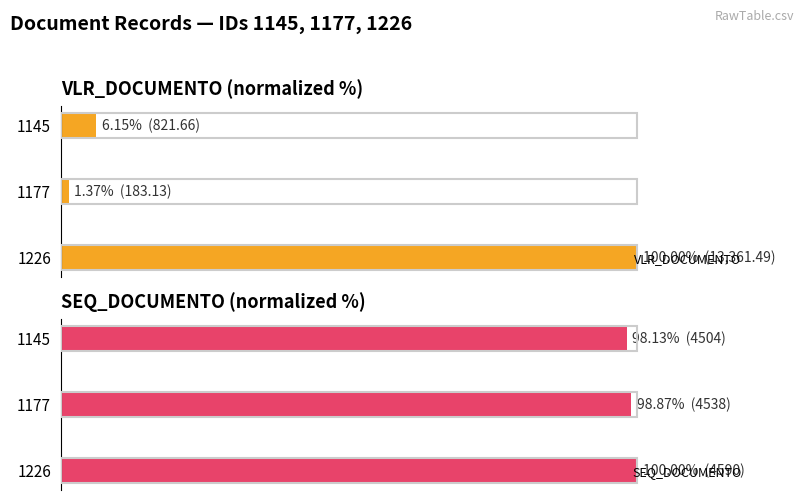

Which series has the largest total across all categories?

SEQ_DOCUMENTO